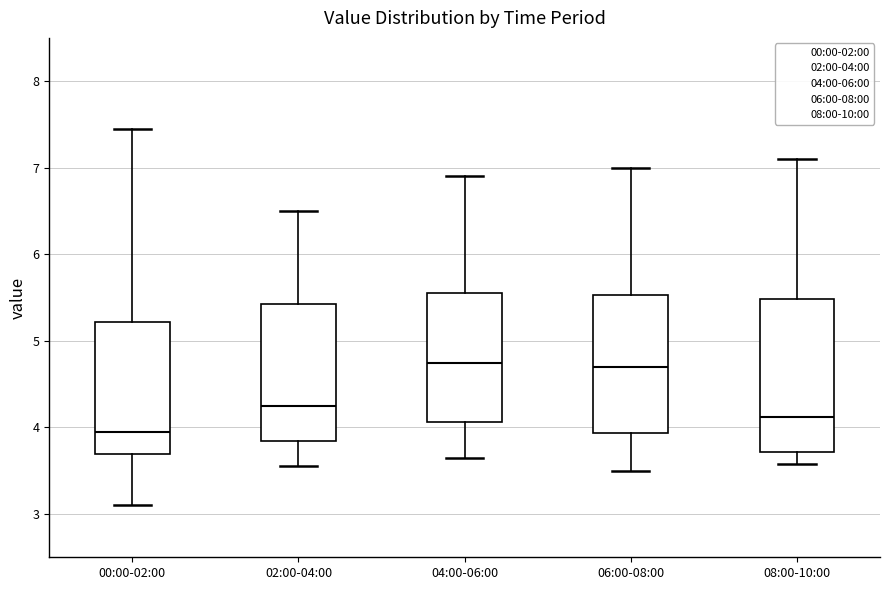

Where does the upper whisker of the box for 00:00-02:00 end on the y-axis? The values are not printed on the chart, so give them approximately, as read against the axis.

7.5